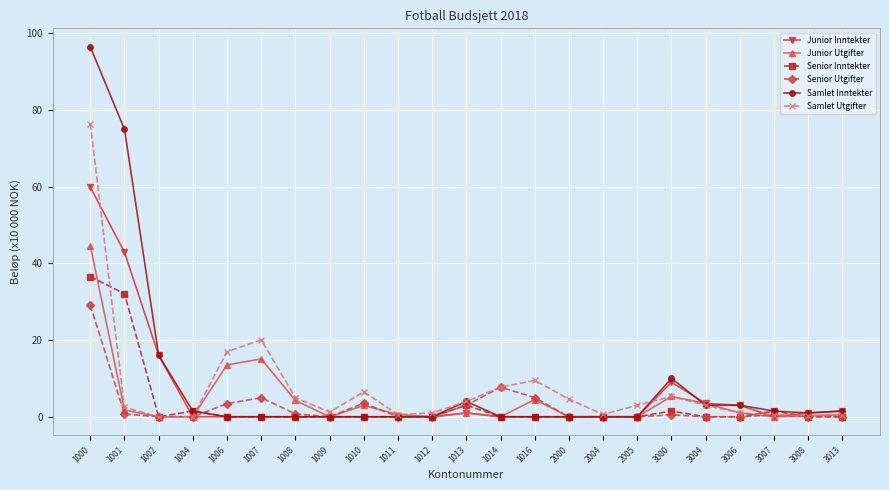

Is this an area chart (filled region under the line)?

No